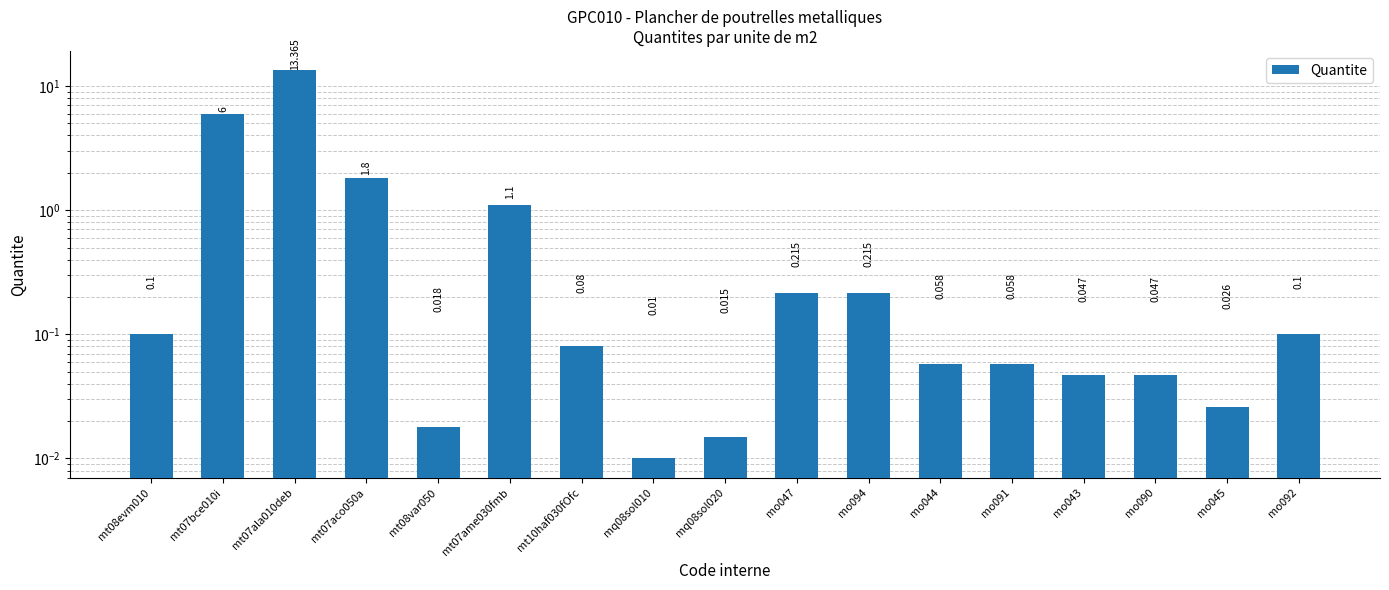

What is the label of the 2nd bar from the left?

mt07bce010i